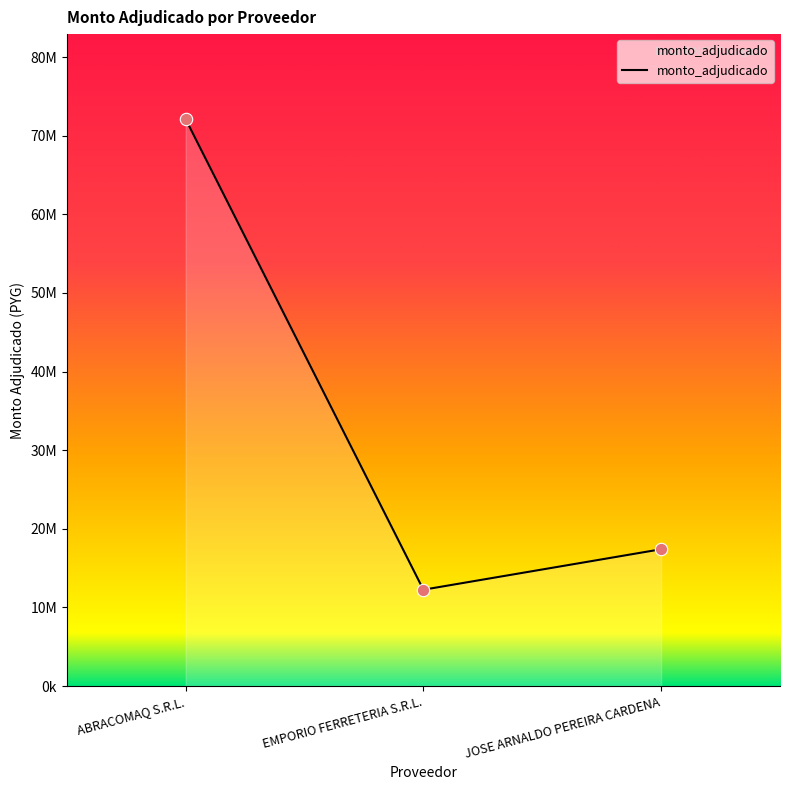

What is the ratio of the value at JOSE ARNALDO PEREIRA CARDENA to the value at EMPORIO FERRETERIA S.R.L.?

1.4